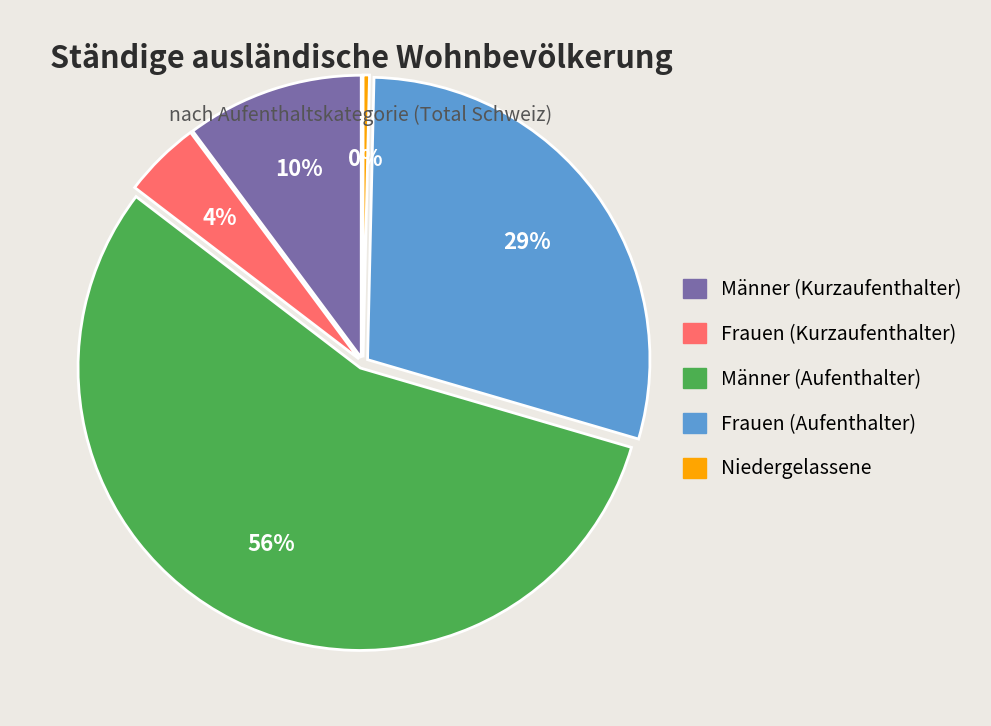

What percentage is the Frauen (Aufenthalter) slice, to the nearest percent?

29%